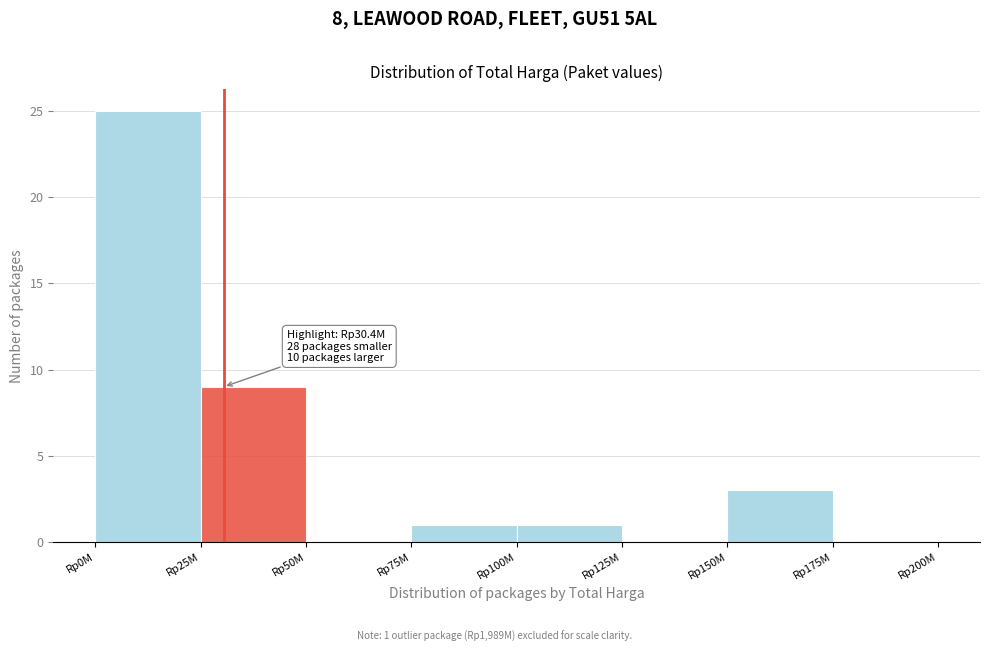

Reading left to right, transcribe all the data shown in this chart.

Rp0M=25	Rp25M=9	Rp50M=0	Rp75M=1	Rp100M=1	Rp125M=0	Rp150M=3	Rp175M=0